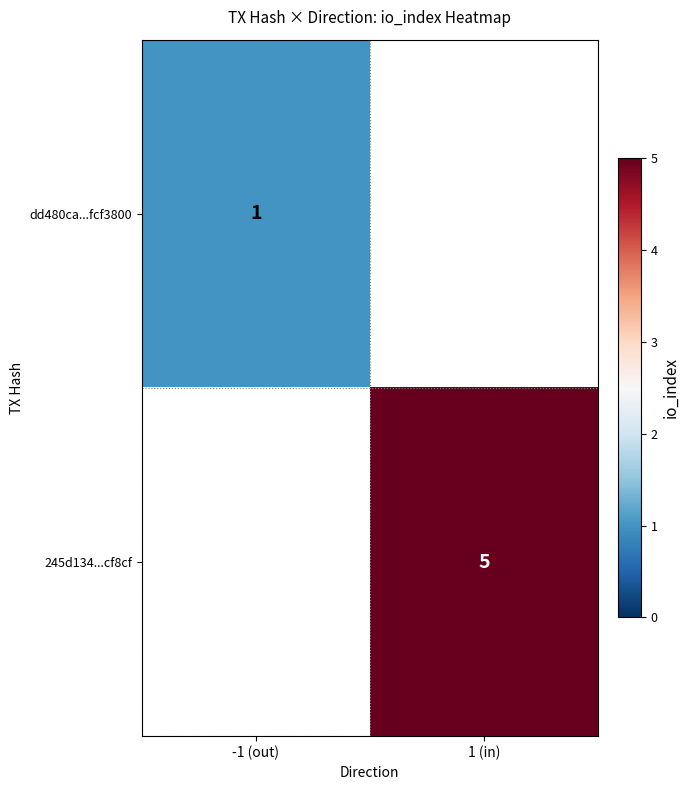

Is it true that dd480ca...fcf3800 equals 2 at -1 (out)?

False